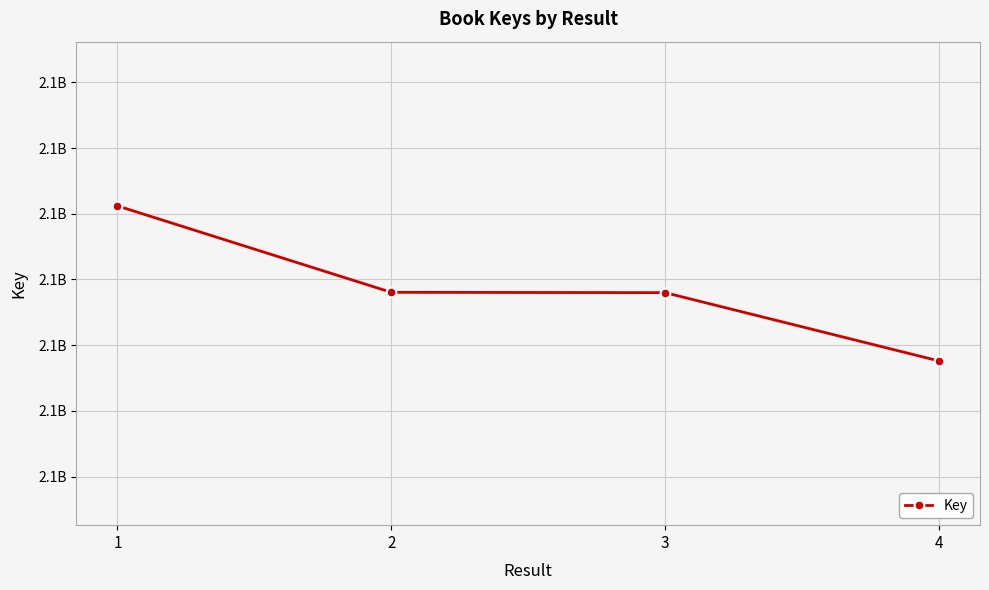

Rank the categories by value from lowest to highest.

4, 3, 2, 1